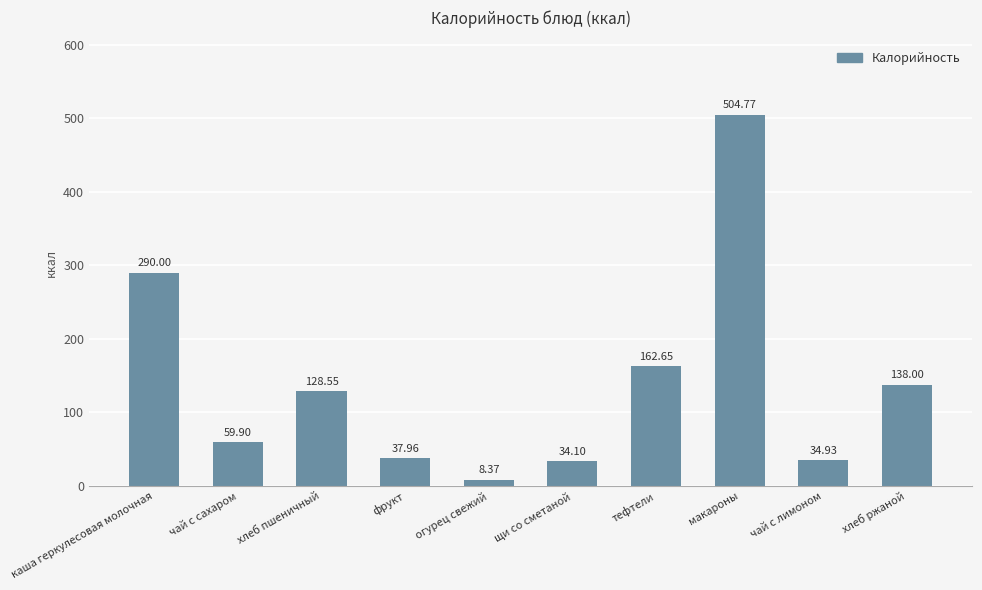

What is the maximum value shown in the chart?

504.8